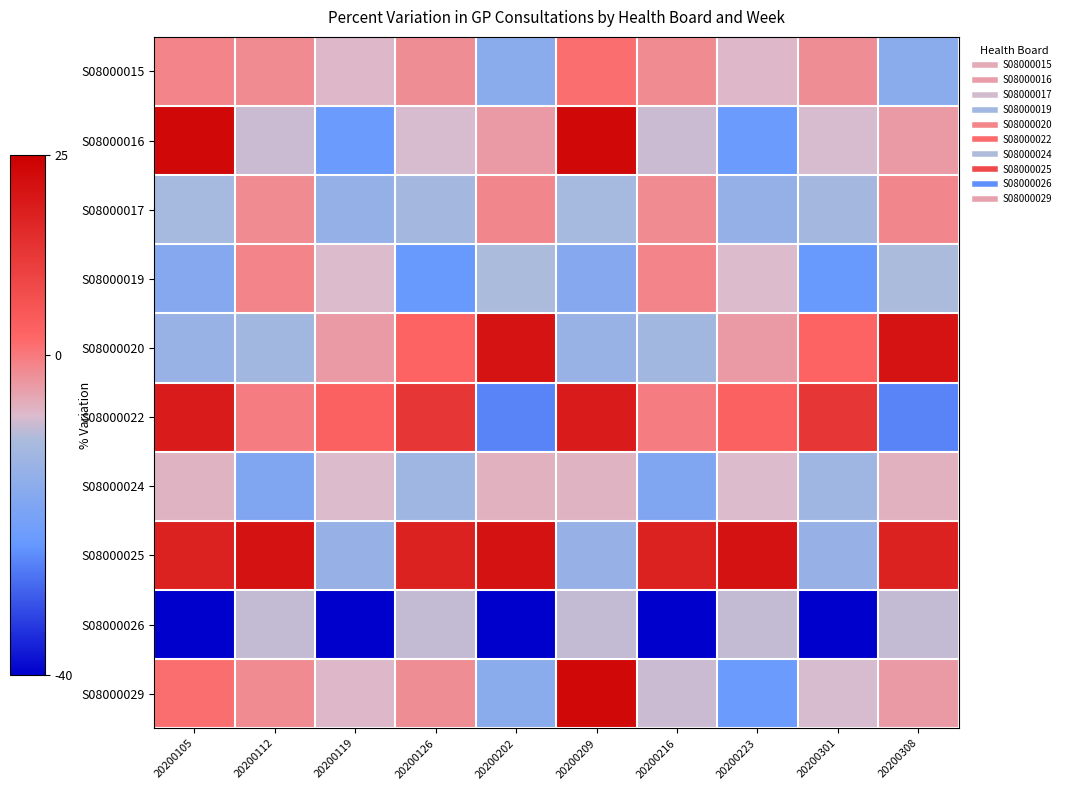

At how many categories does at least one series exceed 16?

8